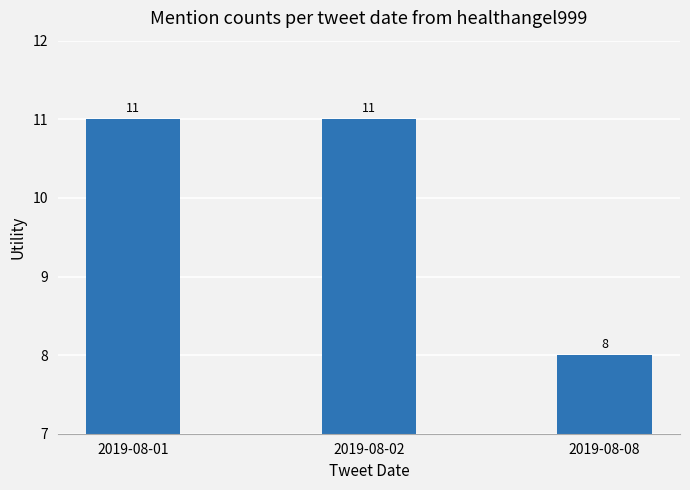

What is the ratio of the value at 2019-08-08 to the value at 2019-08-02?

0.7